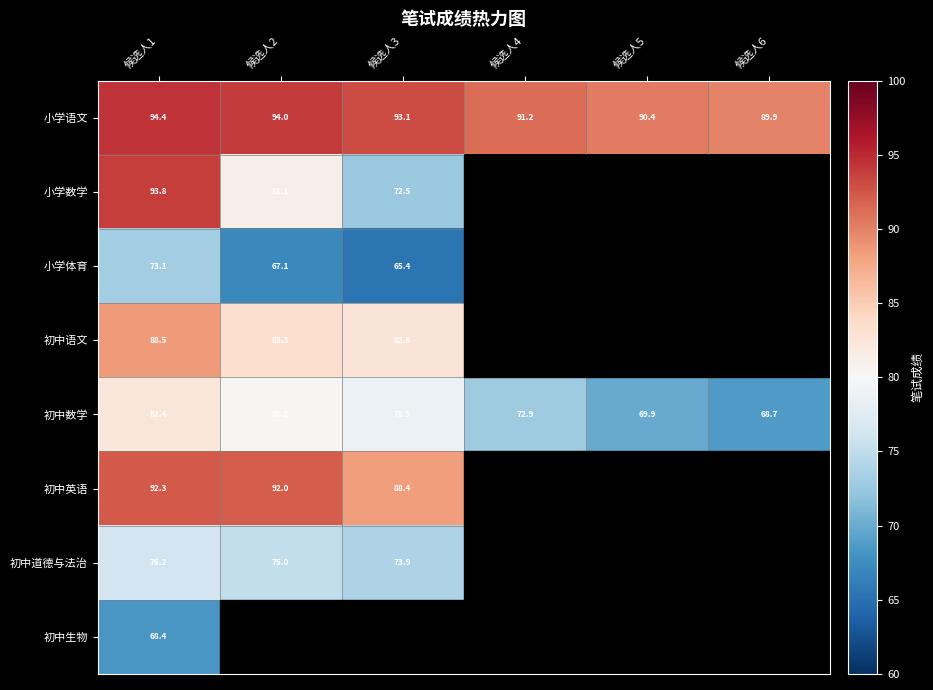

The 初中数学 series shows 82.4 at 候选人1. True or false?

True